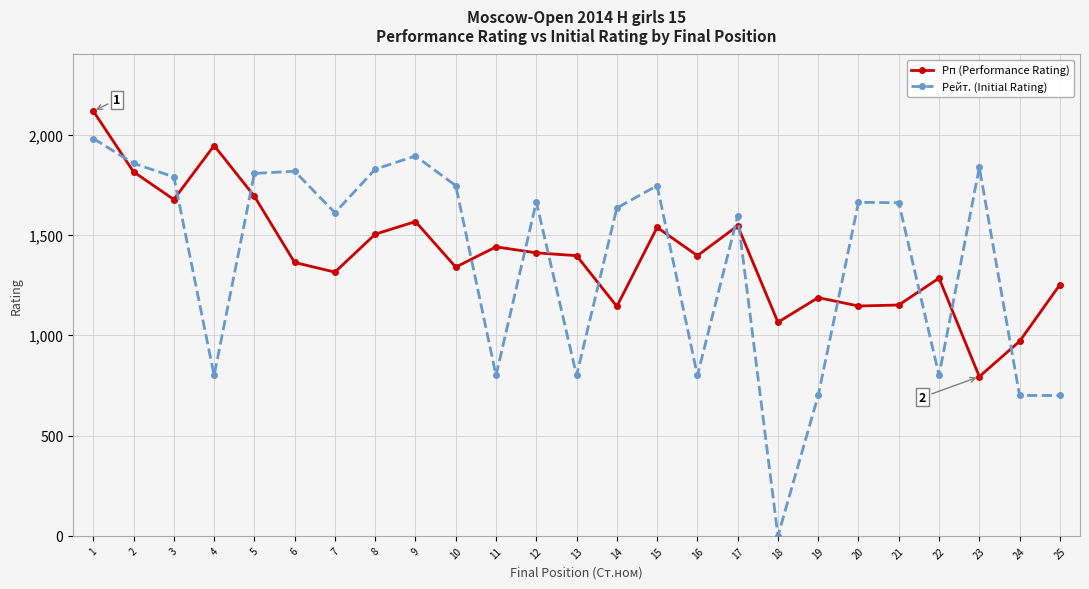

How many intersections are there between Рейт. (Initial Rating) and Рп (Performance Rating)?

14